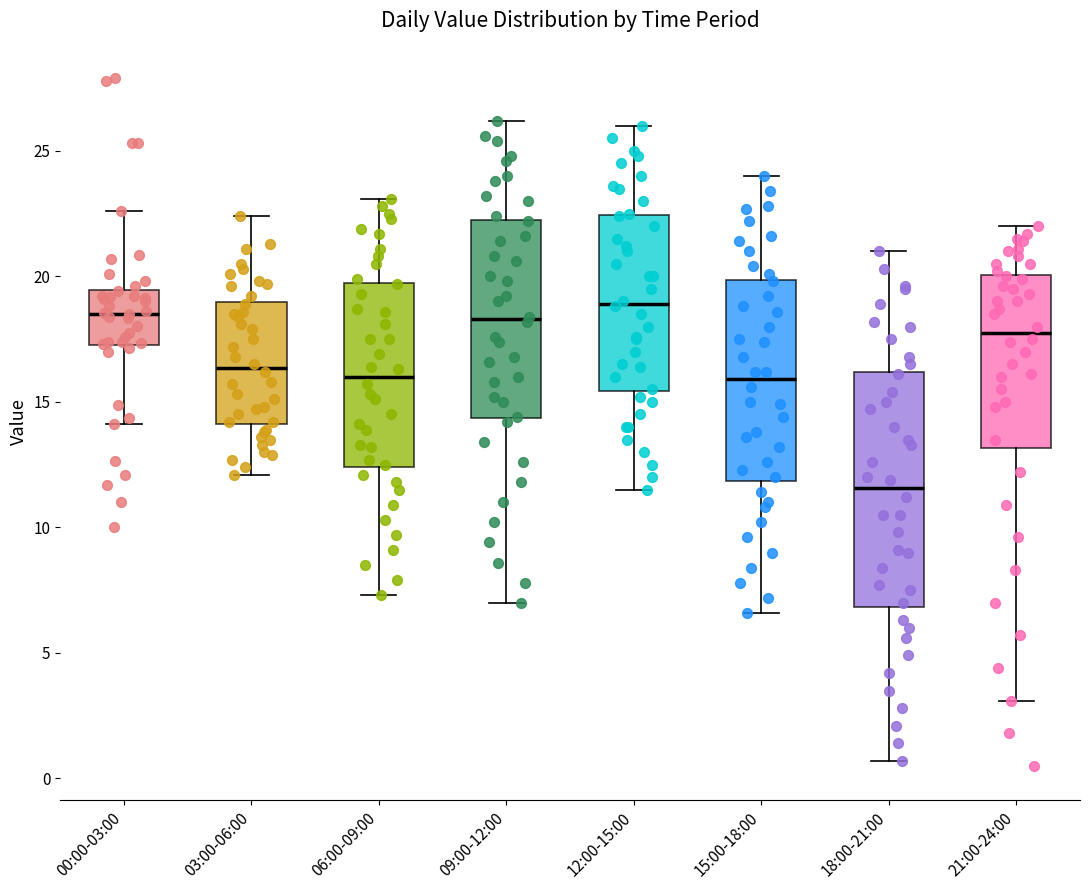

Where is the upper edge of the box for 03:00-06:00 on the y-axis? The values are not printed on the chart, so give them approximately, as read against the axis.

19.0